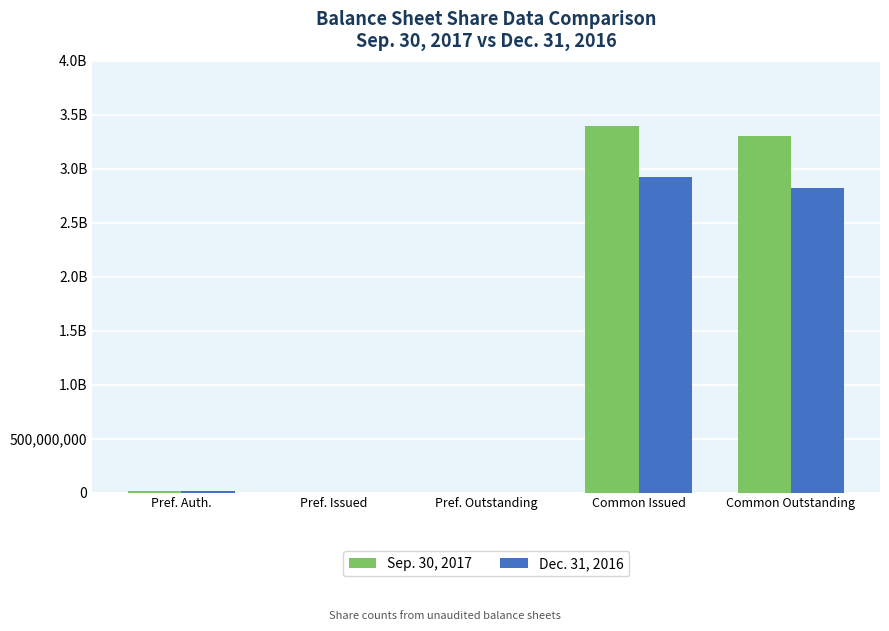

What is the sum of all Dec. 31, 2016 values?

5748944266